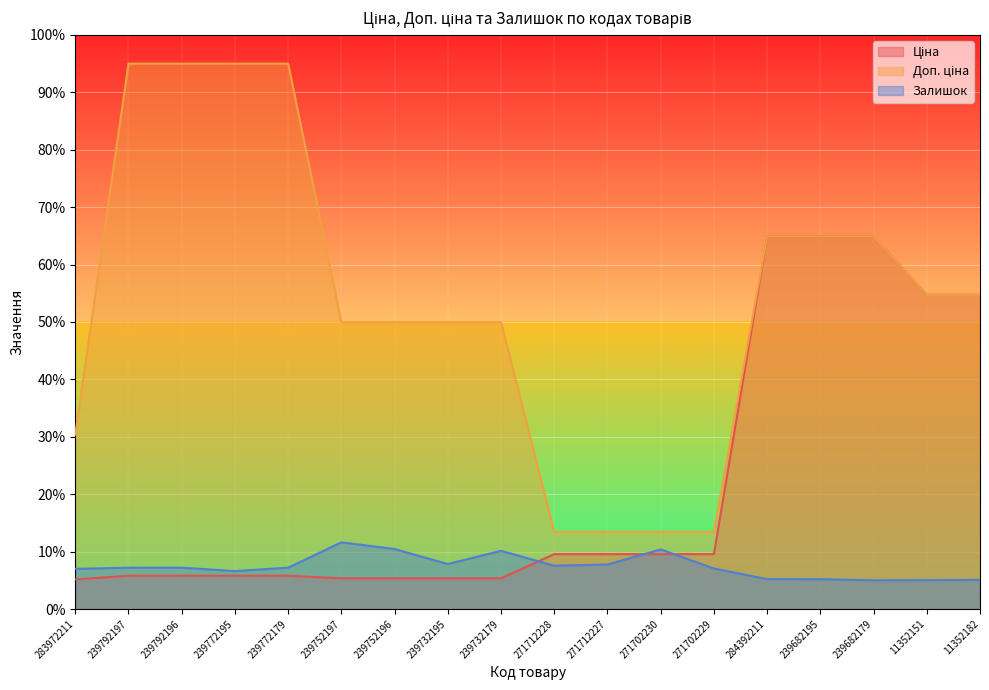

List the series in order of their overall mean, highest first.

Доп. ціна, Ціна, Залишок